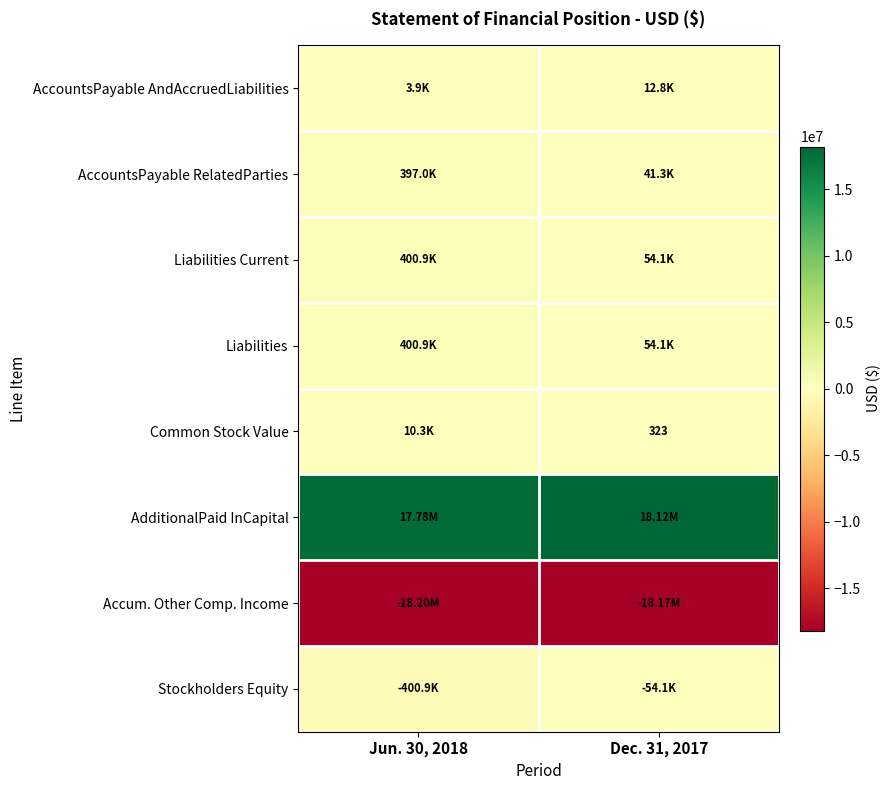

What is the sum of the Liabilities Current values at Dec. 31, 2017 and Jun. 30, 2018?

455057